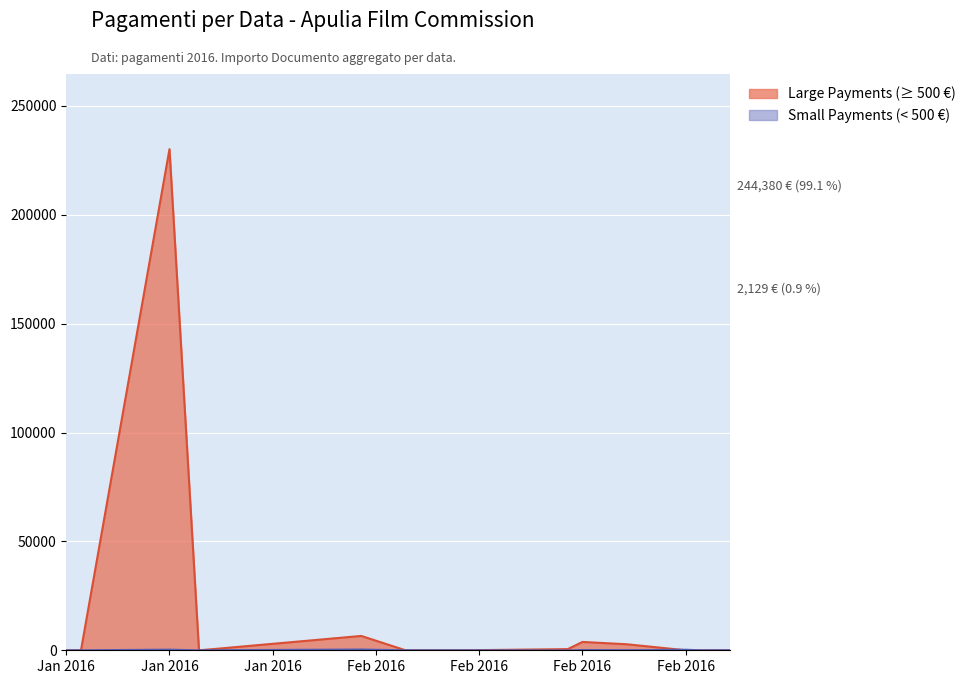

Reading right to left, what are all the values shown in this chart?

Importo Documento (large): 118.0	118.0	118.0	108.0	127.2	154.6	559.8	210.8	290.4	525.4	1000.0	1620.0	1620.0	1760.9	1000.0	3660.0	1925.2	5000.0	224118.4
Importo Documento (small): 67.3	40.0	74.4	145.2	590.0	60.3	19.2	14.6	51.5	61.2	42.7	2.0	4.9	6.8	29.4	15.3	30.8	69.0	49.0